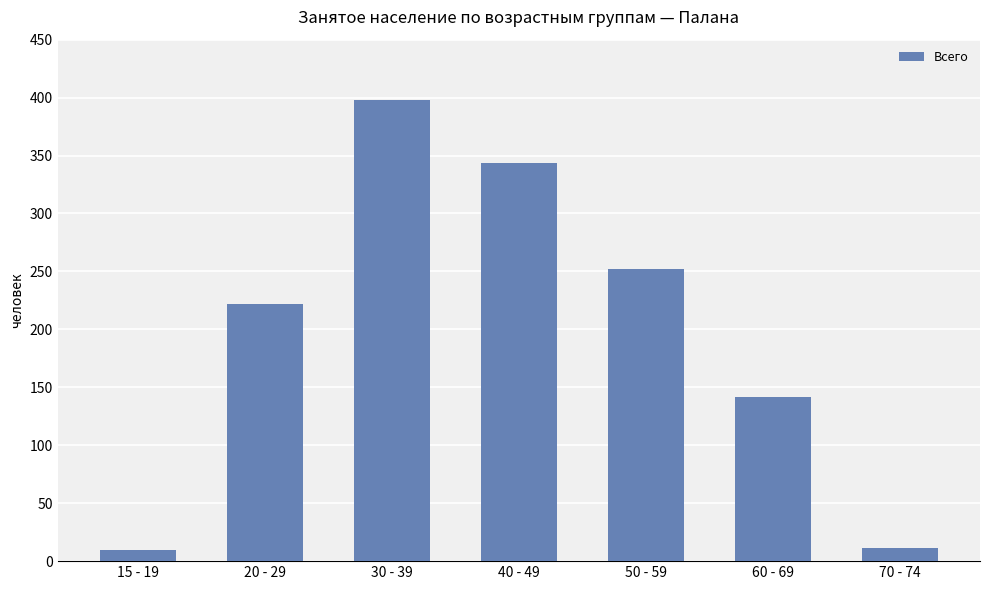

What is the ratio of the value at 15 - 19 to the value at 70 - 74?

0.9